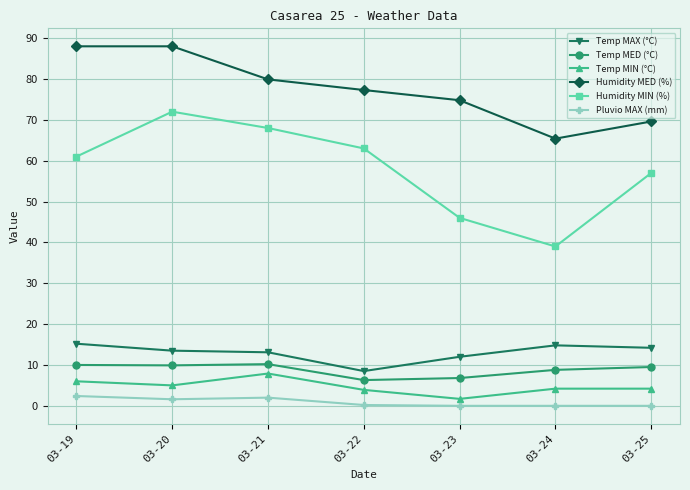

Which series changed the most between 03-24 and 03-25?

Humidity MIN (%)